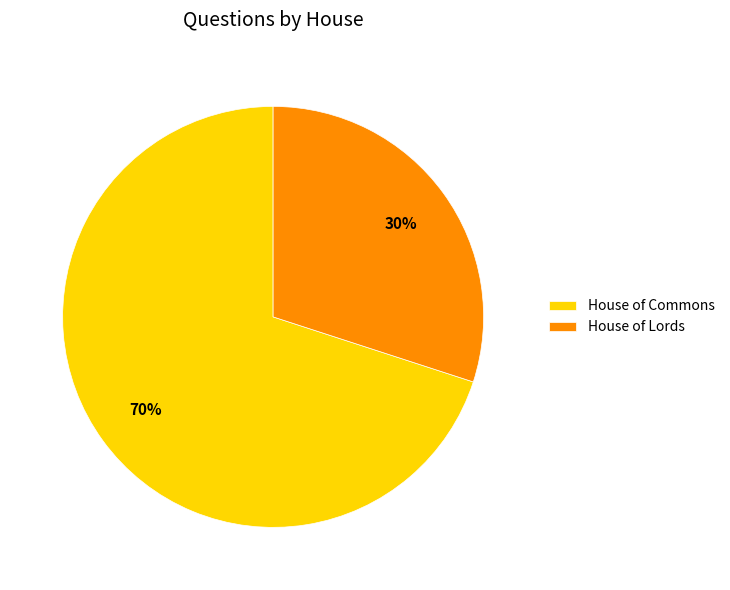

Does any single category account for the majority?

Yes